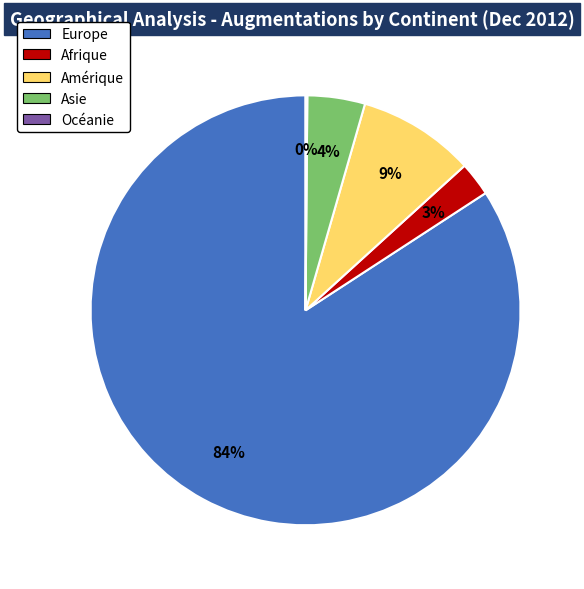

Which category accounts for the majority?

Europe